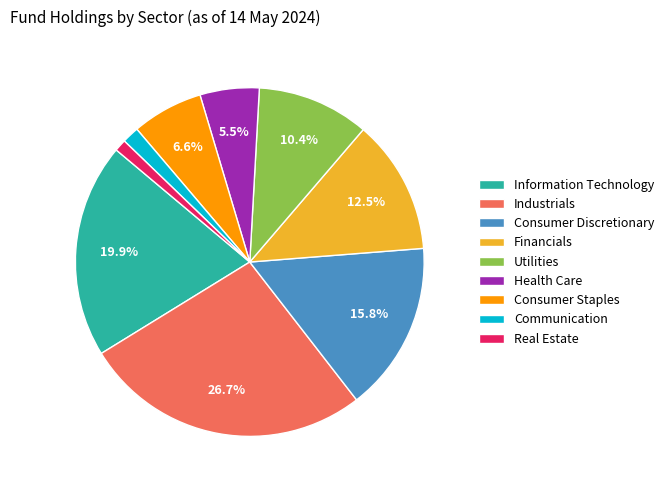

Is there any slice that represents more than half of the pie?

No